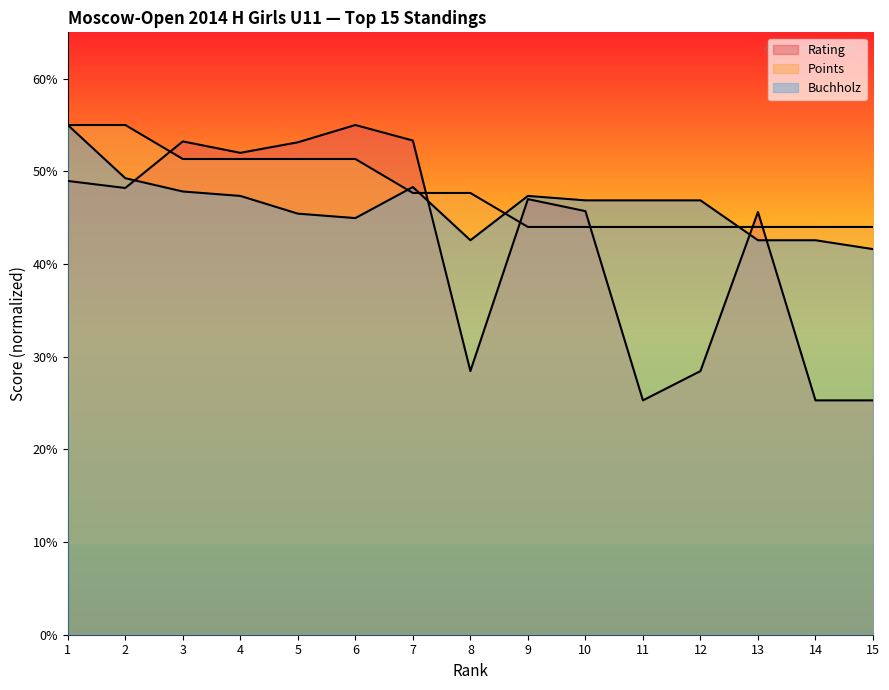

Does the chart display data point markers on the line(s)?

No